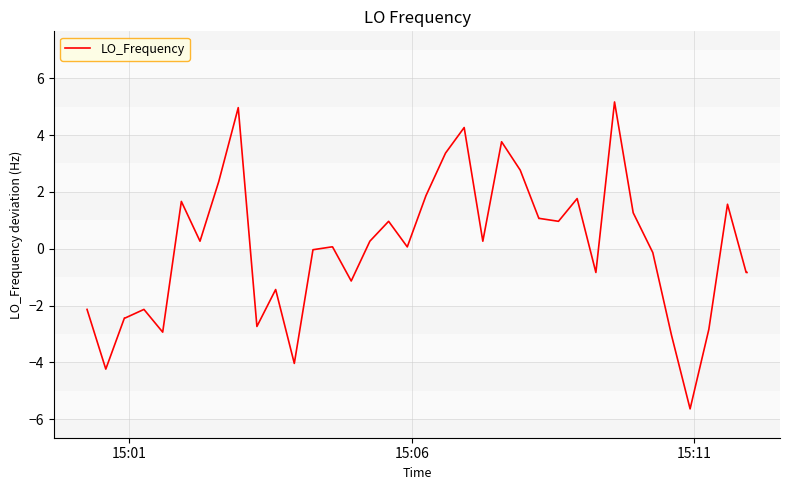

What is the difference between the maximum and minimum values?

10.8